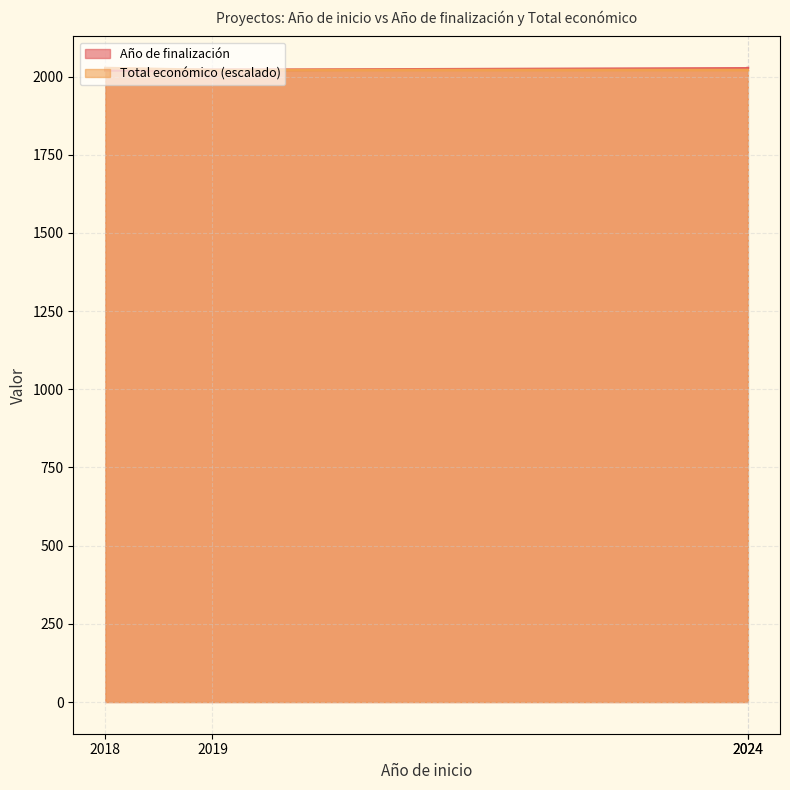

Rank the categories by value from lowest to highest.

2018, 2019, 2024, 2024